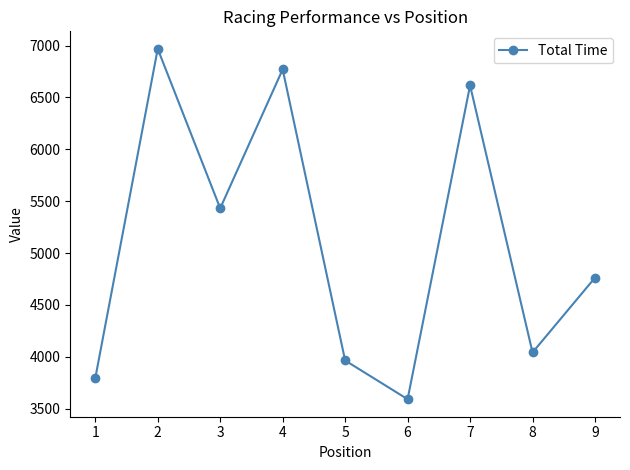

Is it true that the value at 7 is 2463.3?

False